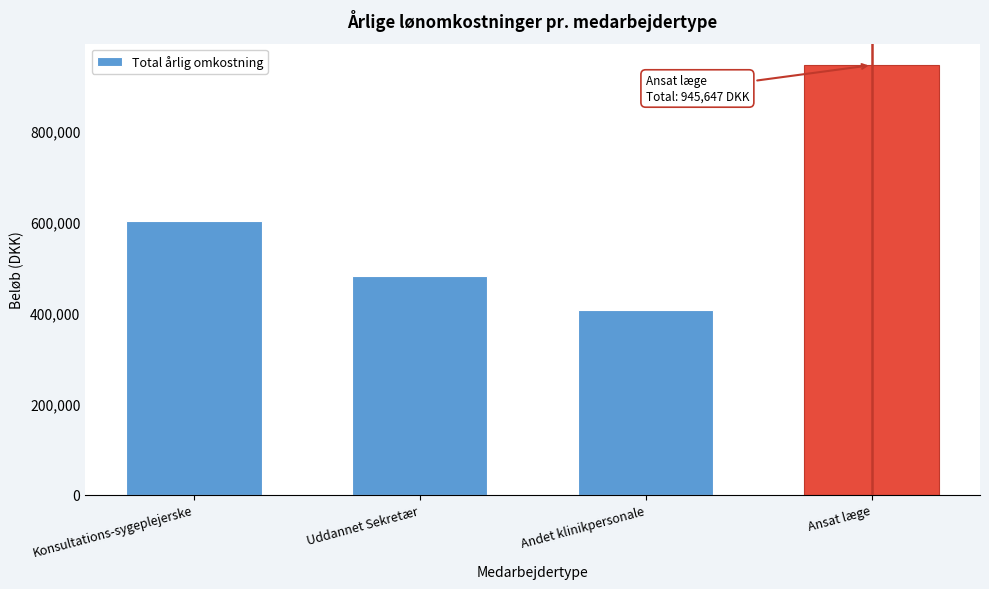

Reading left to right, transcribe all the data shown in this chart.

Konsultations-sygeplejerske=601773.0	Uddannet Sekretær=481231.6	Andet klinikpersonale=406748.0	Ansat læge=945646.7